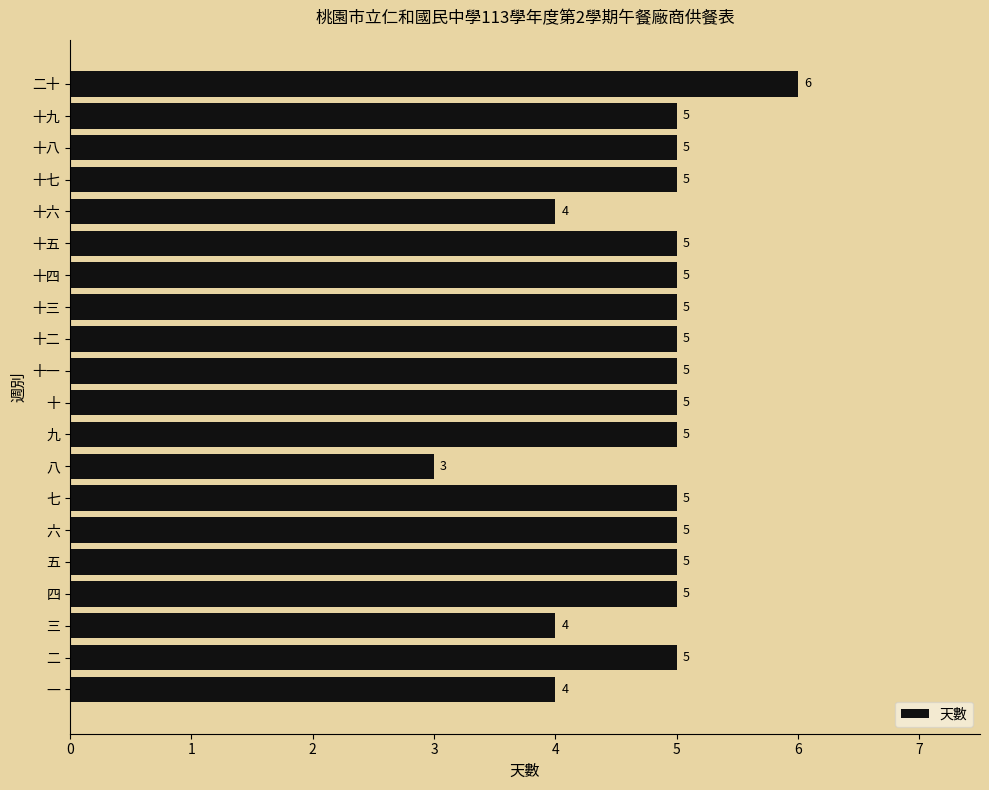

Reading top to bottom, extract all data points from this chart.

6	5	5	5	4	5	5	5	5	5	5	5	3	5	5	5	5	4	5	4